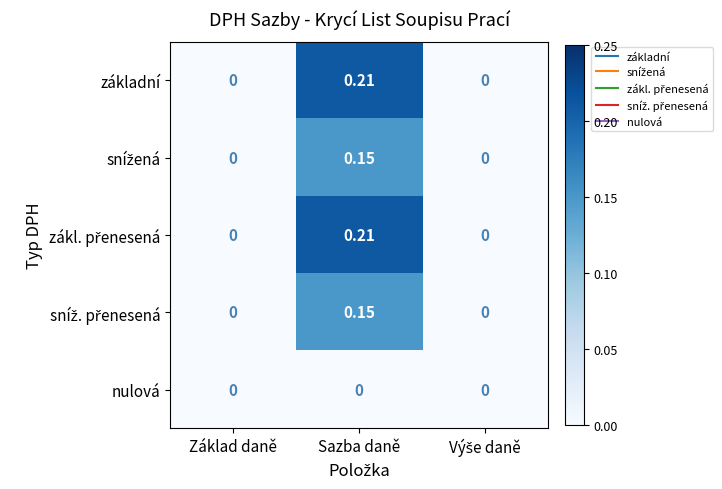

Which category has the highest value across all series?

Sazba daně